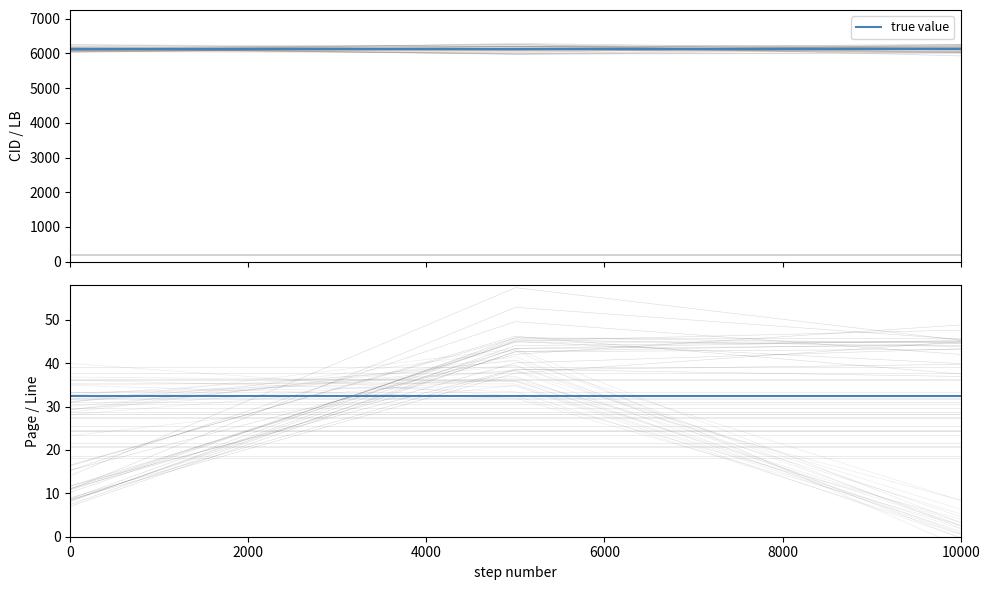

Count the number of categories in the chart.

3